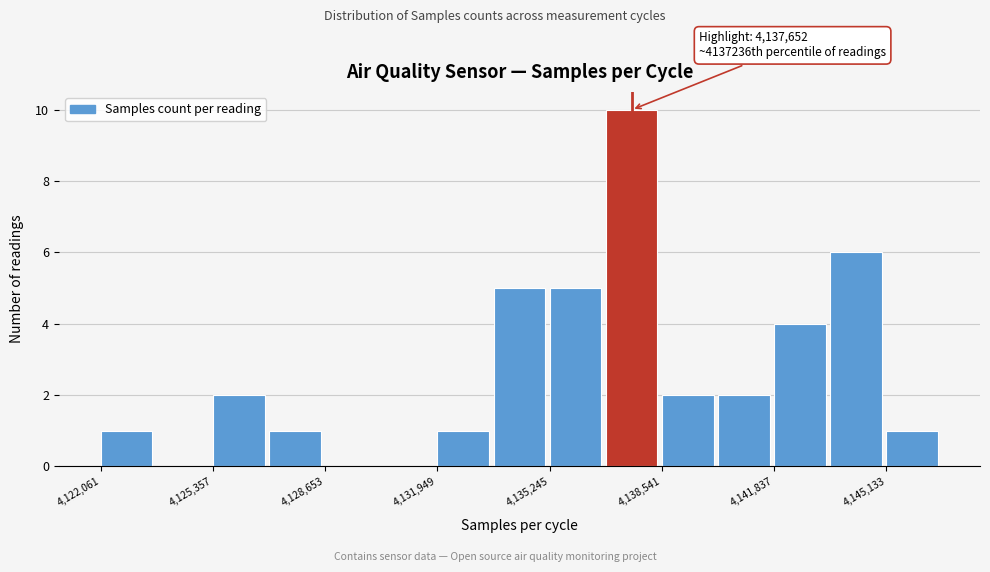

Read against the x-axis, roughly where is the centre of the tallest bar?

4137500